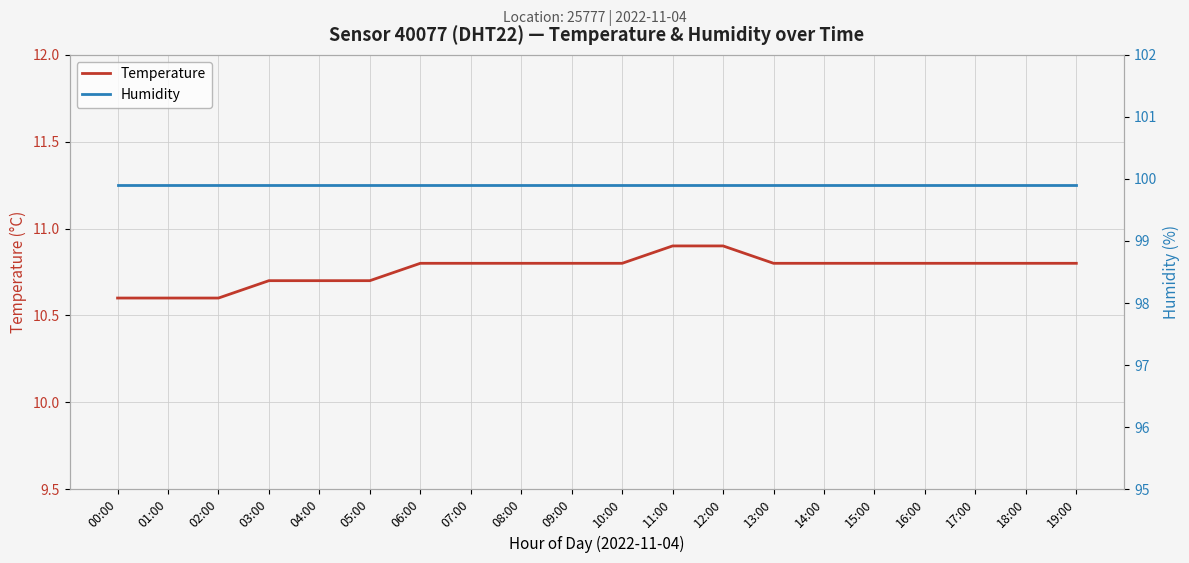

Reading left to right, list all the values displayed in this chart.

temperature: 10.6	10.6	10.6	10.7	10.7	10.7	10.8	10.8	10.8	10.8	10.8	10.9	10.9	10.8	10.8	10.8	10.8	10.8	10.8	10.8
humidity: 99.9	99.9	99.9	99.9	99.9	99.9	99.9	99.9	99.9	99.9	99.9	99.9	99.9	99.9	99.9	99.9	99.9	99.9	99.9	99.9